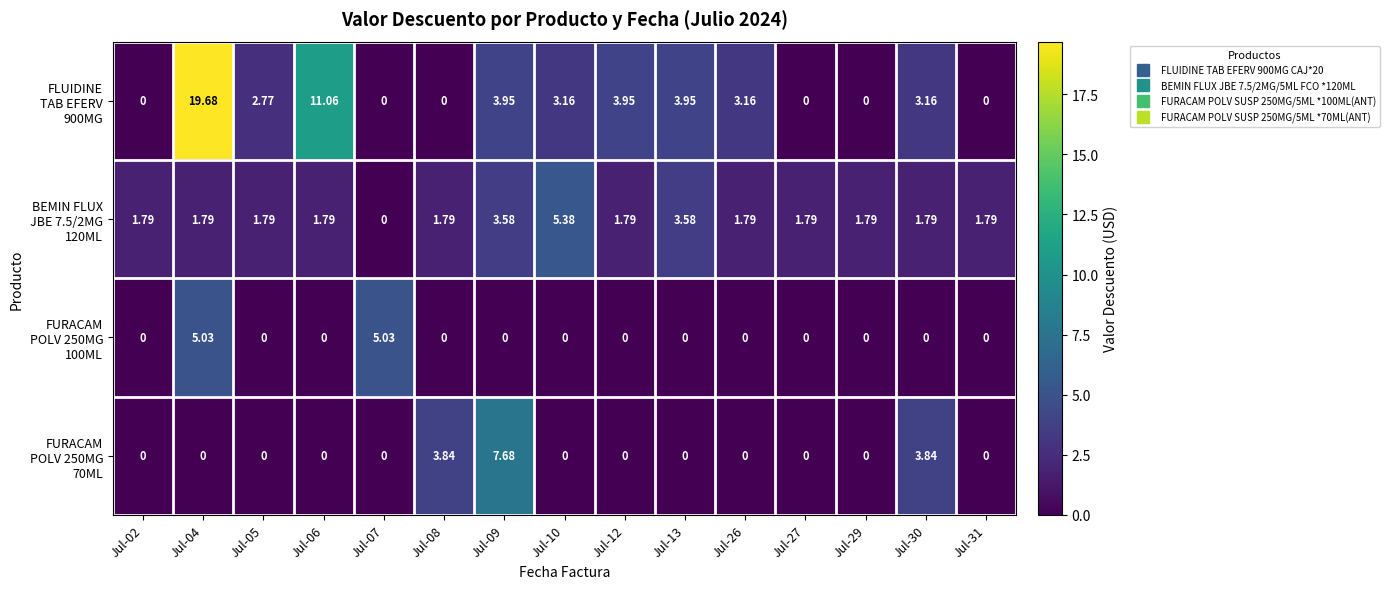

What is the total value across all series at Jul-29?

1.8